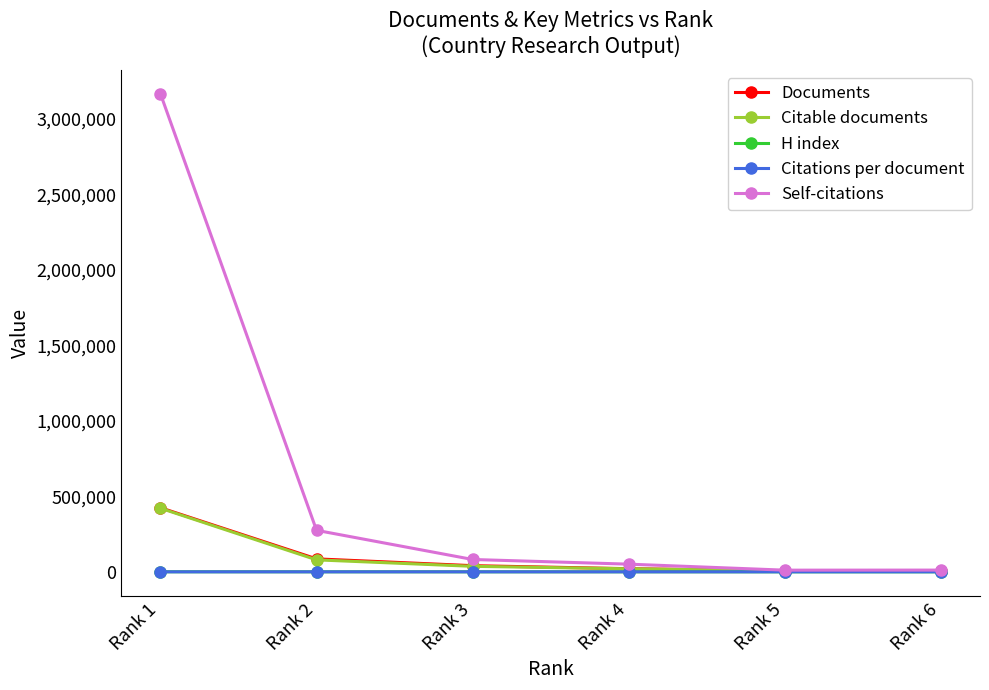

What are all the series names shown in the legend?

Documents, Citable documents, H index, Citations per document, Self-citations